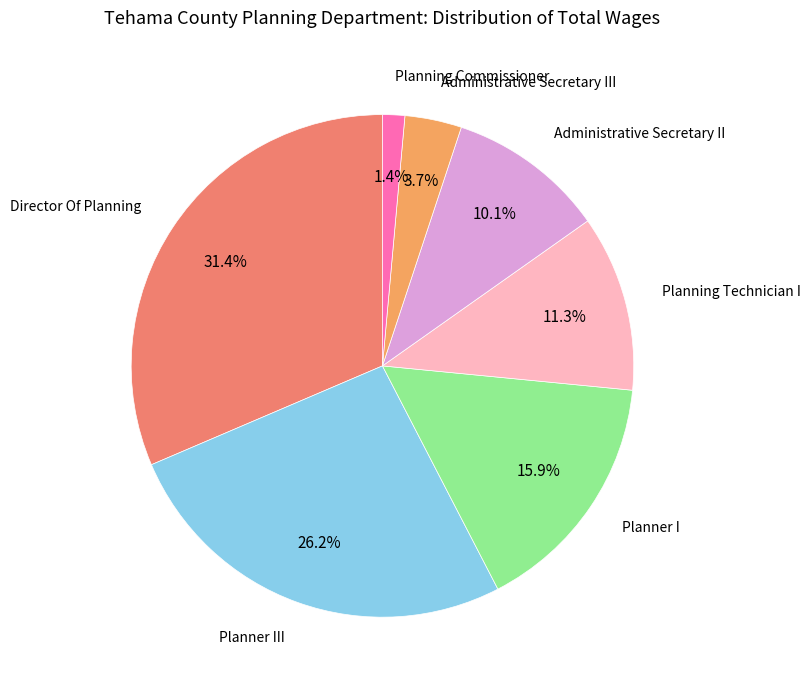

Rank the categories by value from highest to lowest.

Director Of Planning, Planner III, Planner I, Planning Technician I, Administrative Secretary II, Administrative Secretary III, Planning Commissioner